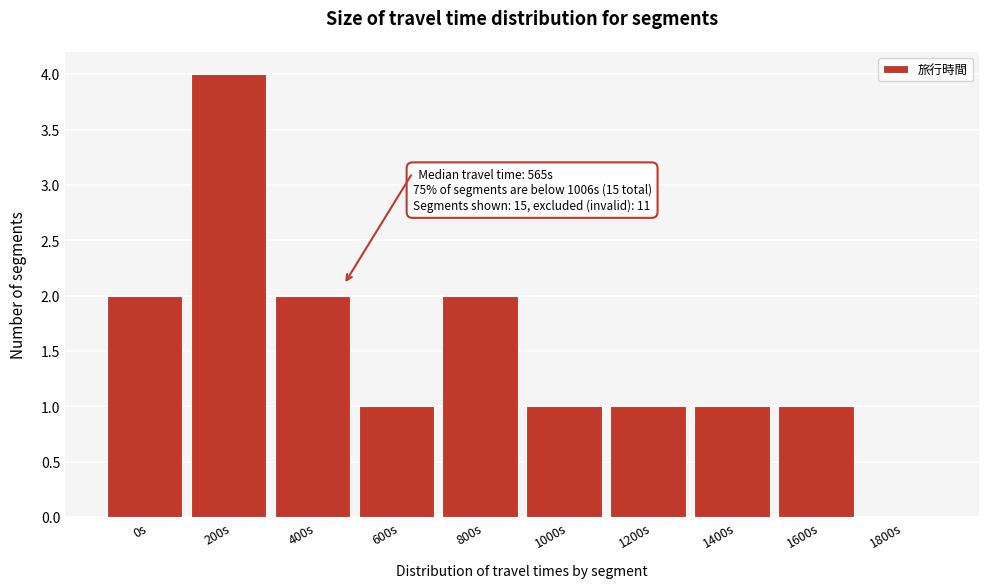

Reading left to right, list all the values displayed in this chart.

0s=2	200s=4	400s=2	600s=1	800s=2	1000s=1	1200s=1	1400s=1	1600s=1	1800s=0